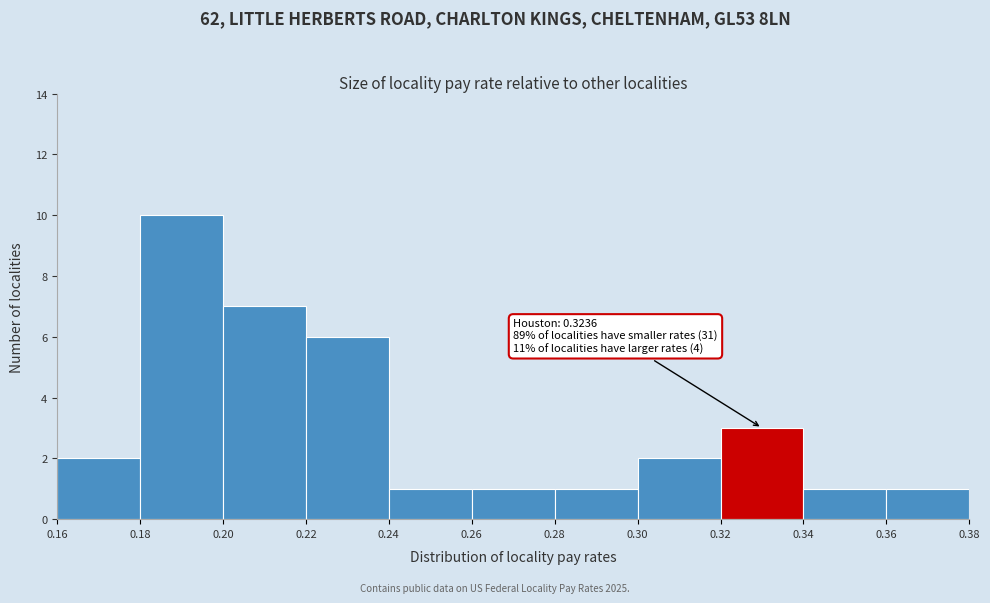

Which range on the x-axis has the tallest bar?

0.18 to 0.20